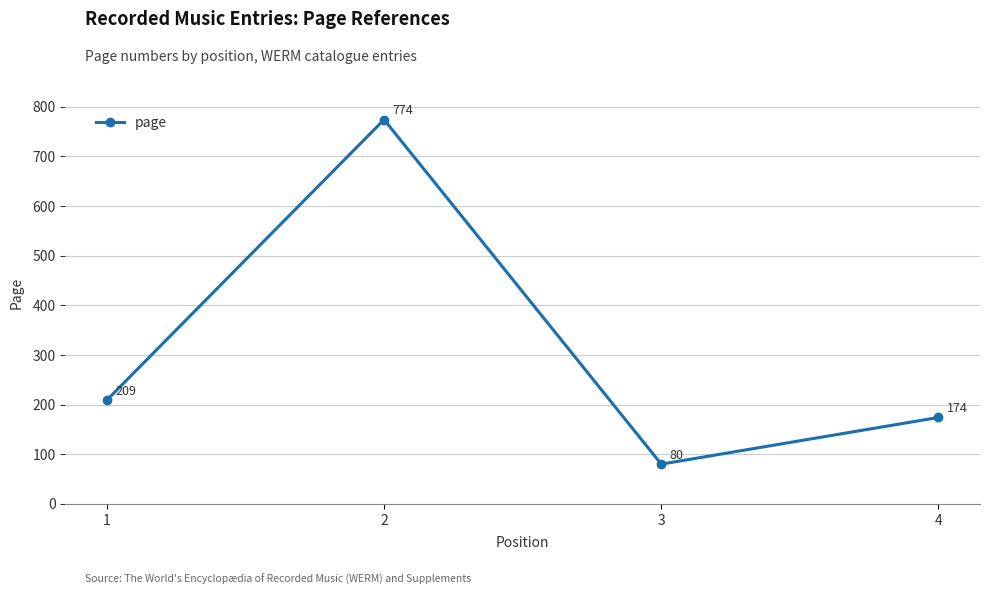

Reading left to right, extract all data points from this chart.

209	774	80	174